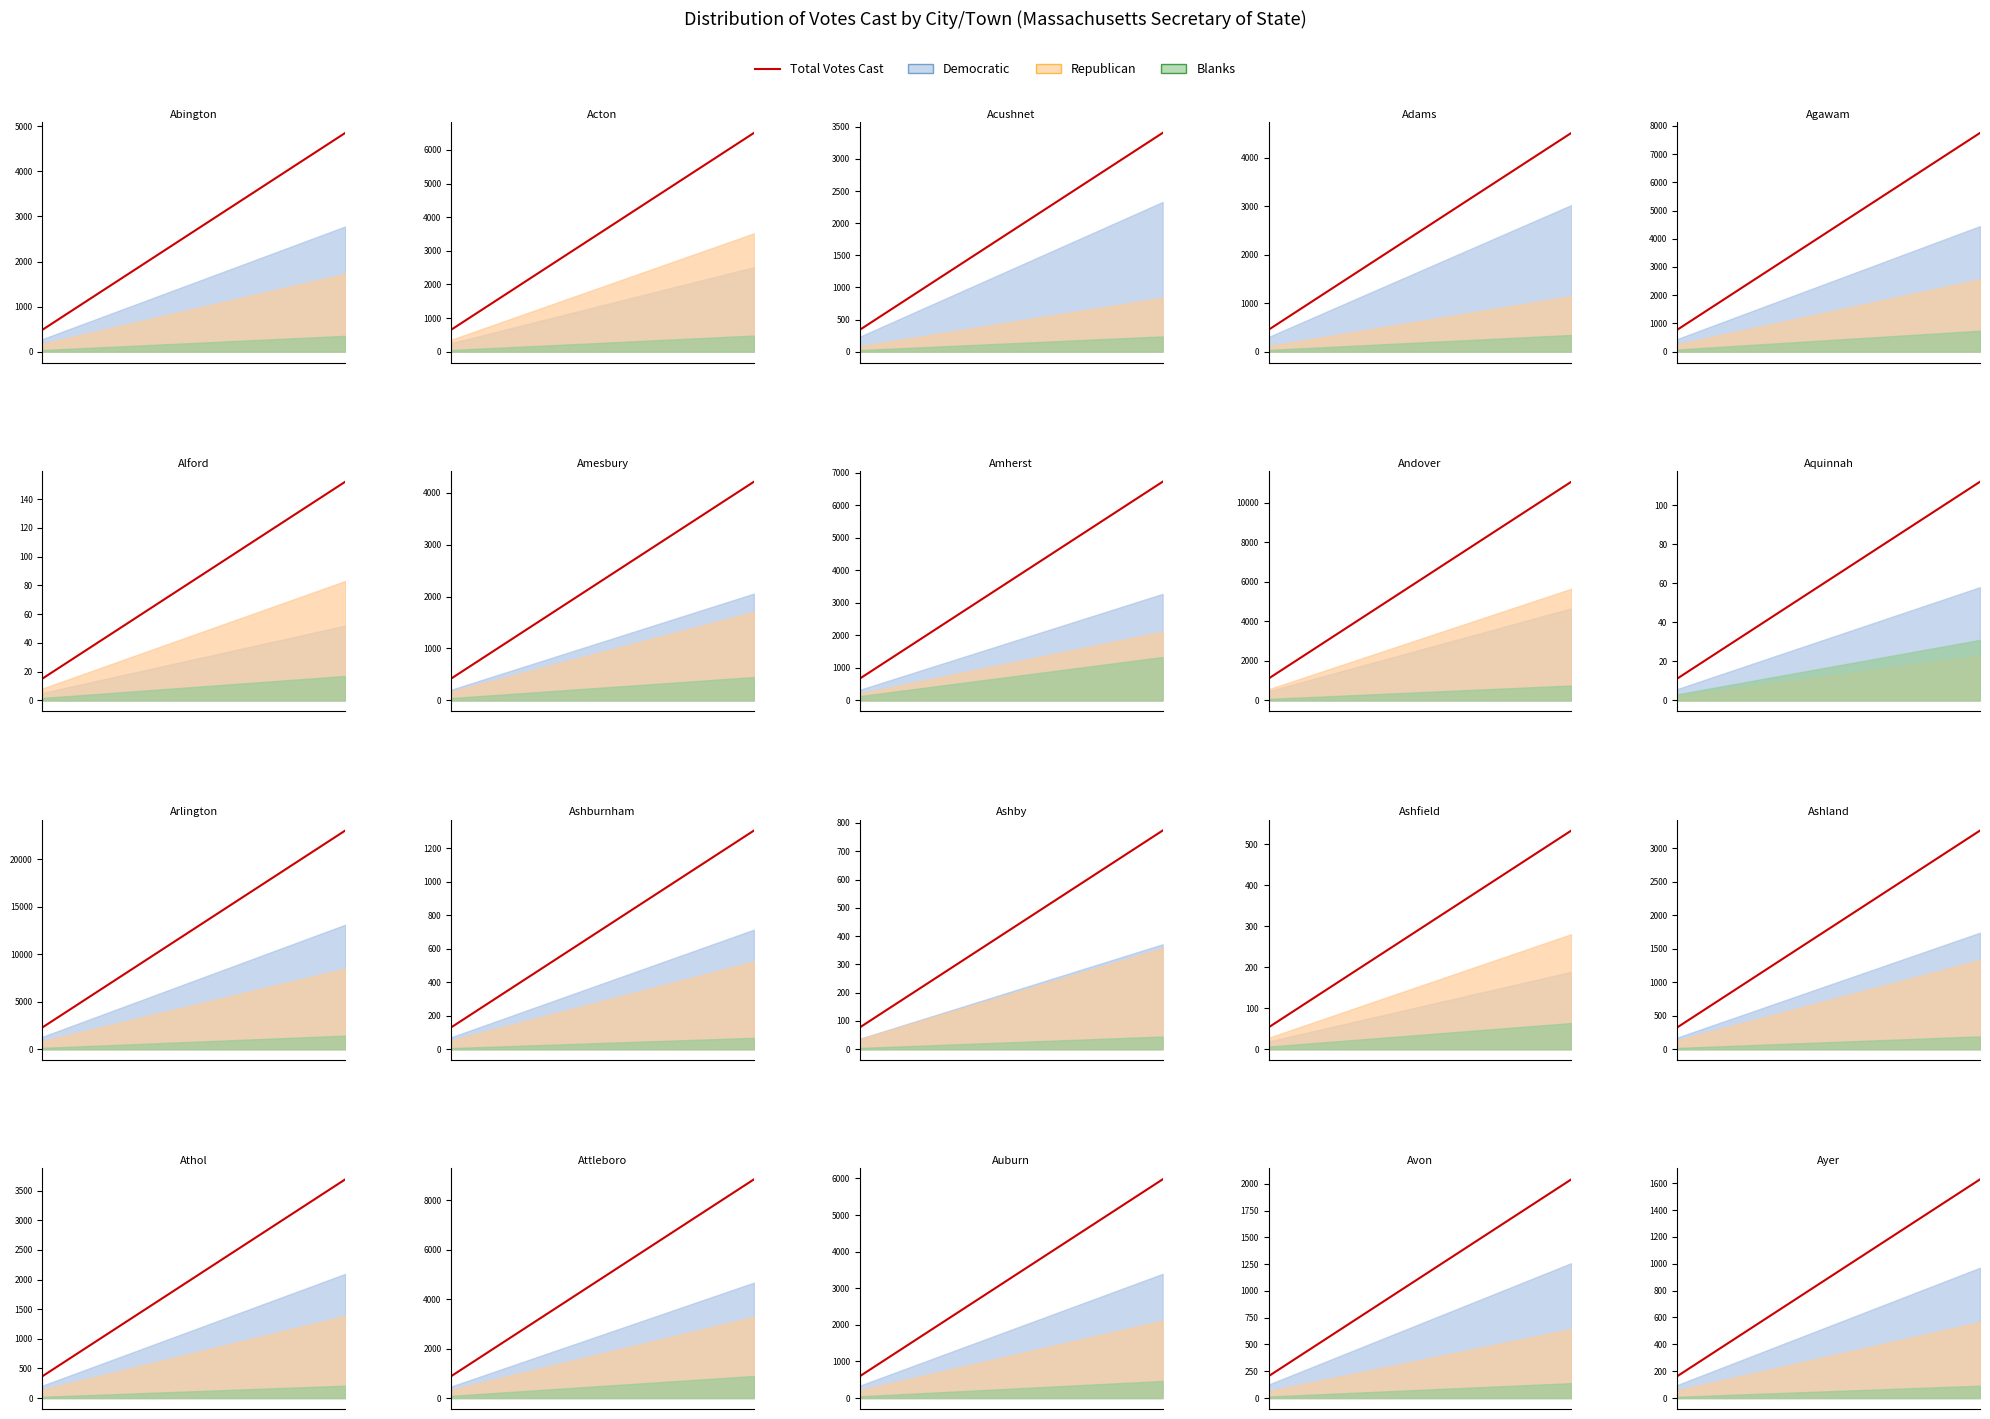

Rank the categories by value from highest to lowest.

9, 8, 7, 6, 5, 4, 3, 2, 1, 0